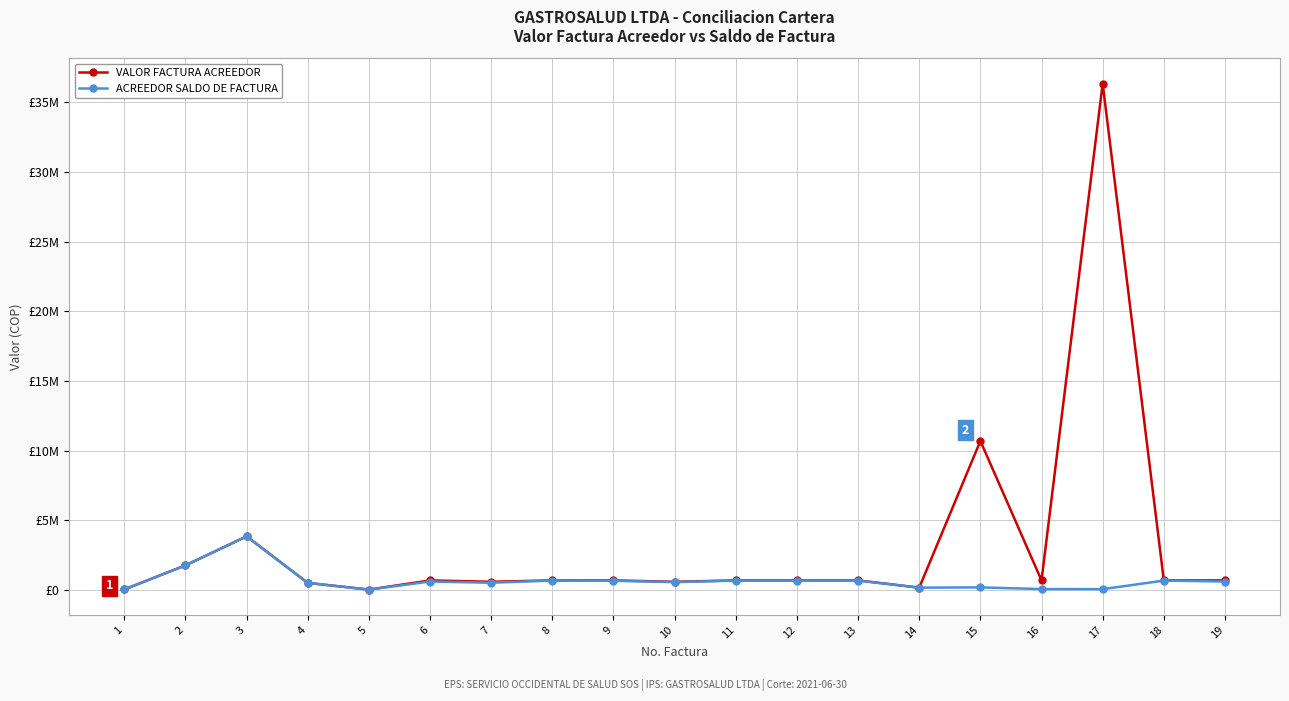

Which series has the largest total across all categories?

VALOR FACTURA ACREEDOR